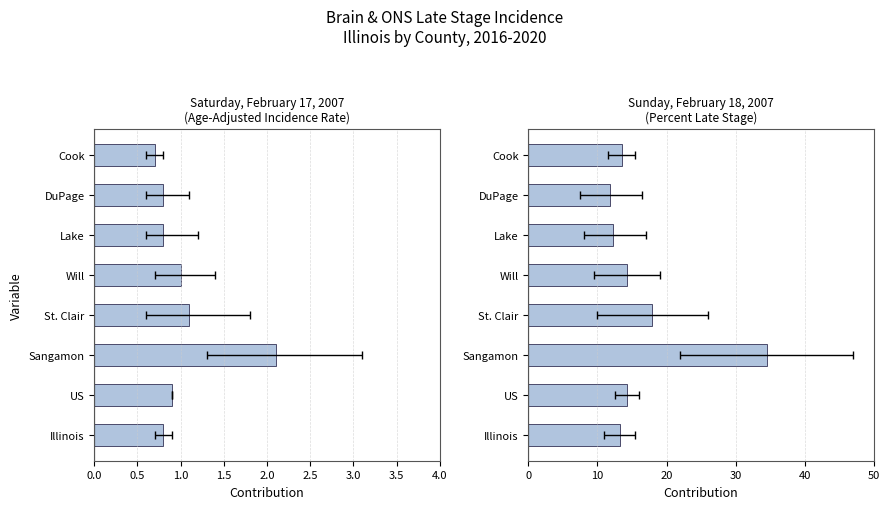

What is the sum of the values at St. Clair and Illinois?

31.1